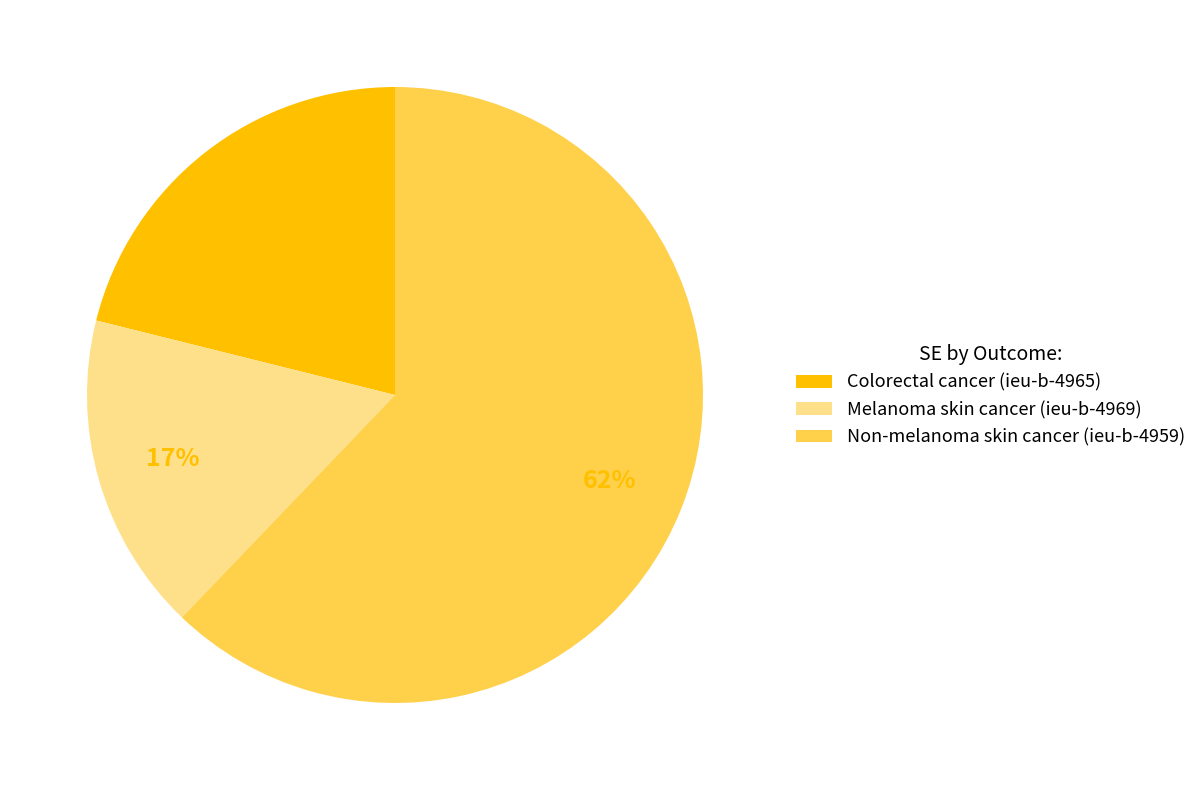

Which slice is the largest?

Non-melanoma skin cancer (ieu-b-4959)